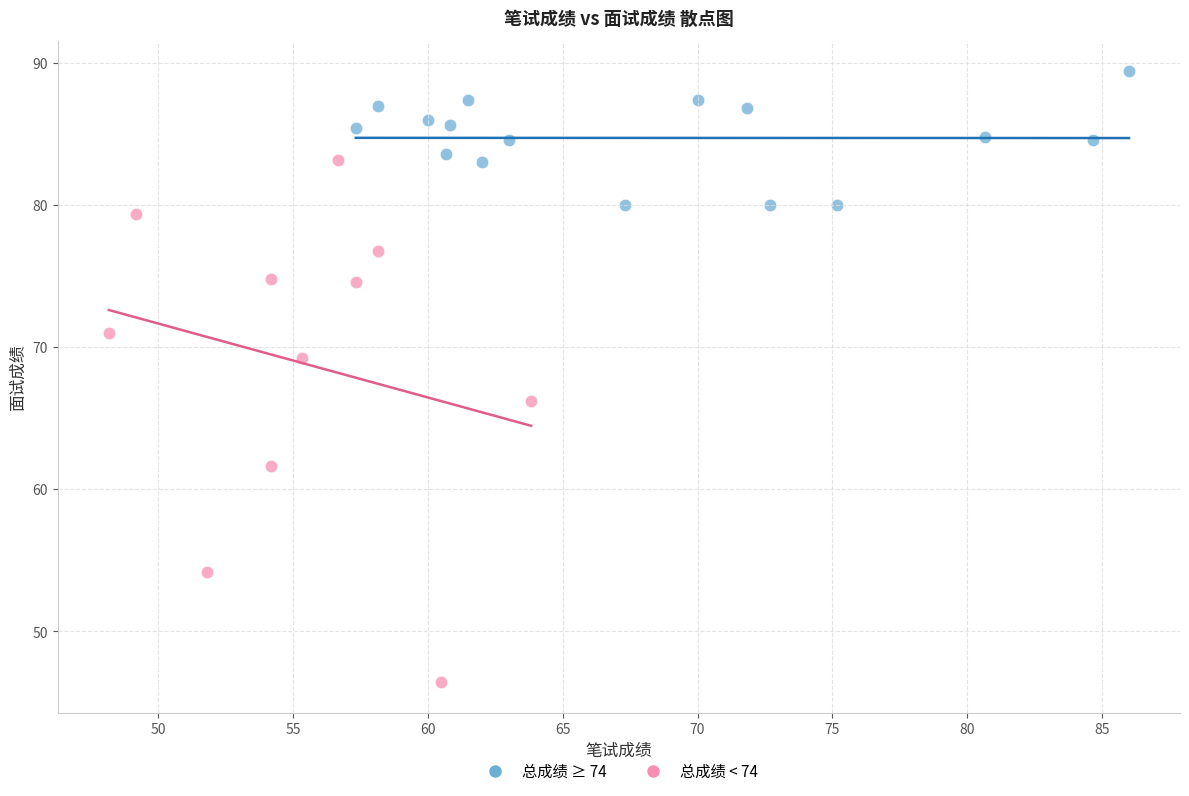

Which series contains the highest Y value?

总成绩 ≥ 74